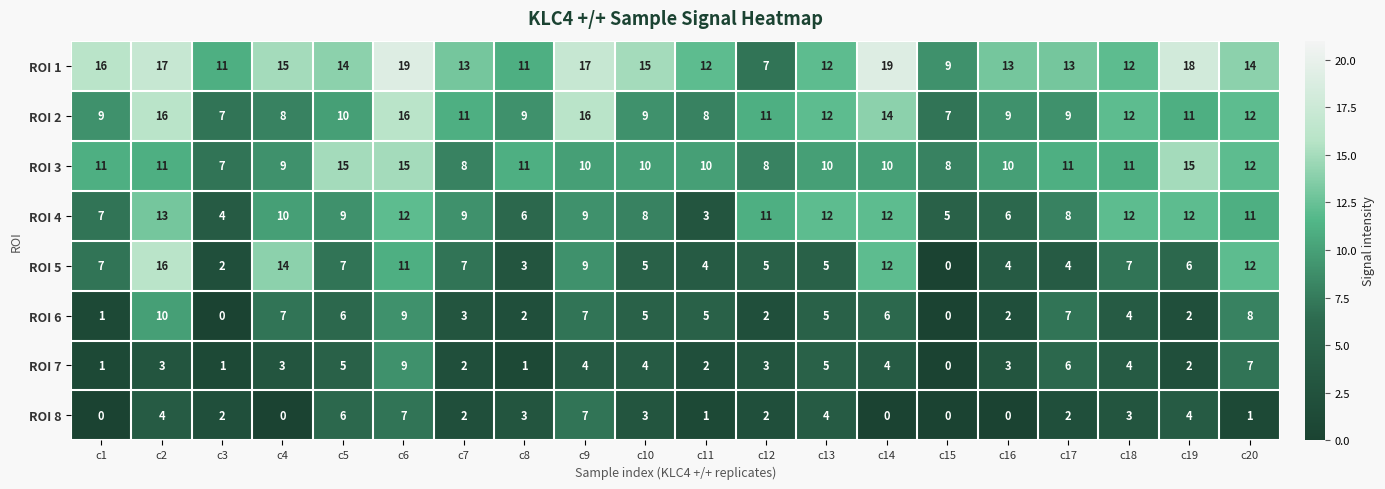

What is the sum of all ROI 7 values?

69